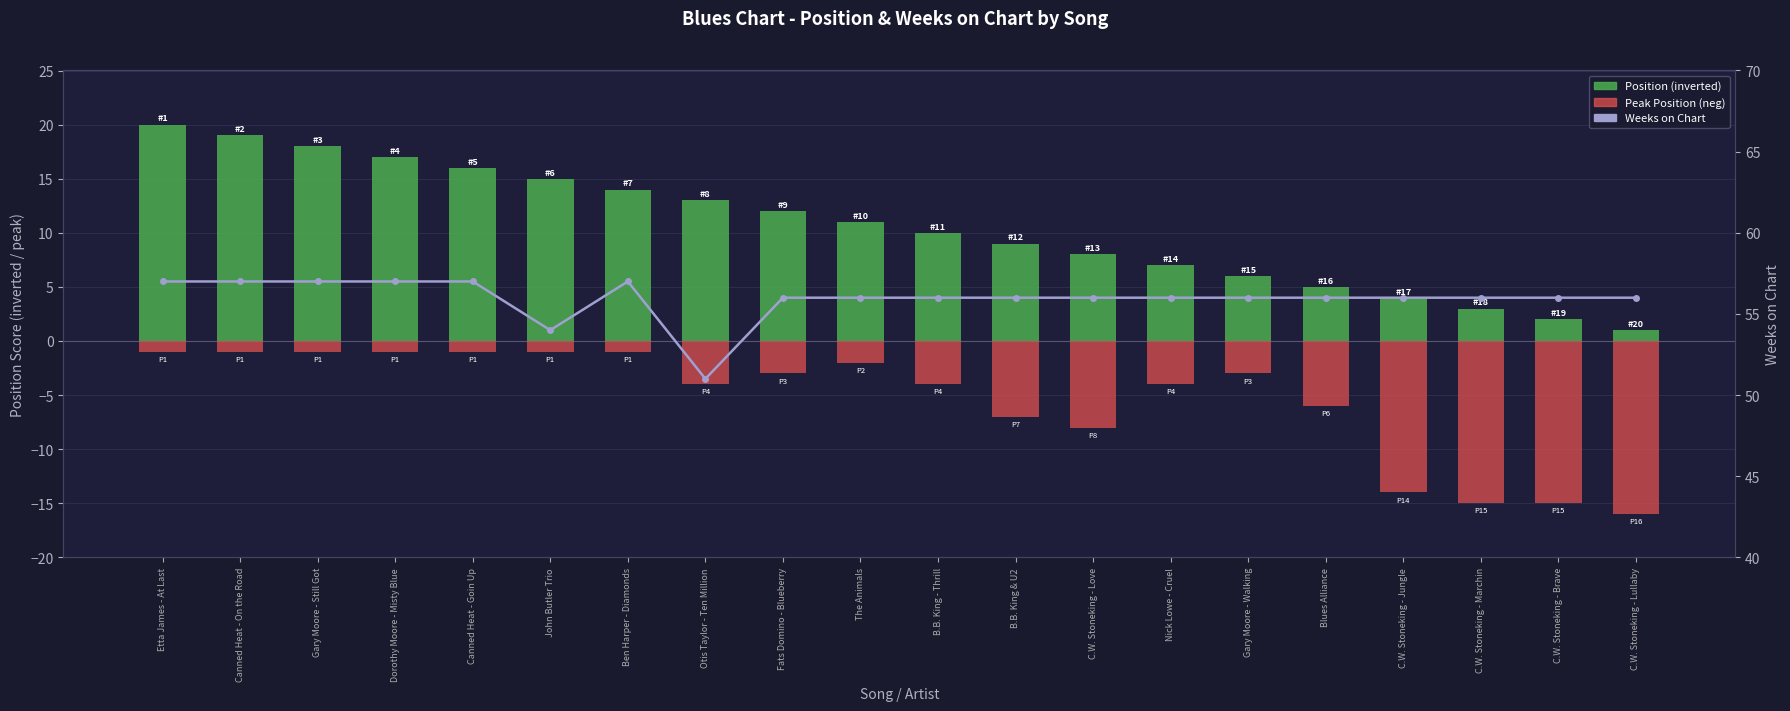

Which category has the highest value across all series?

Etta James - At Last